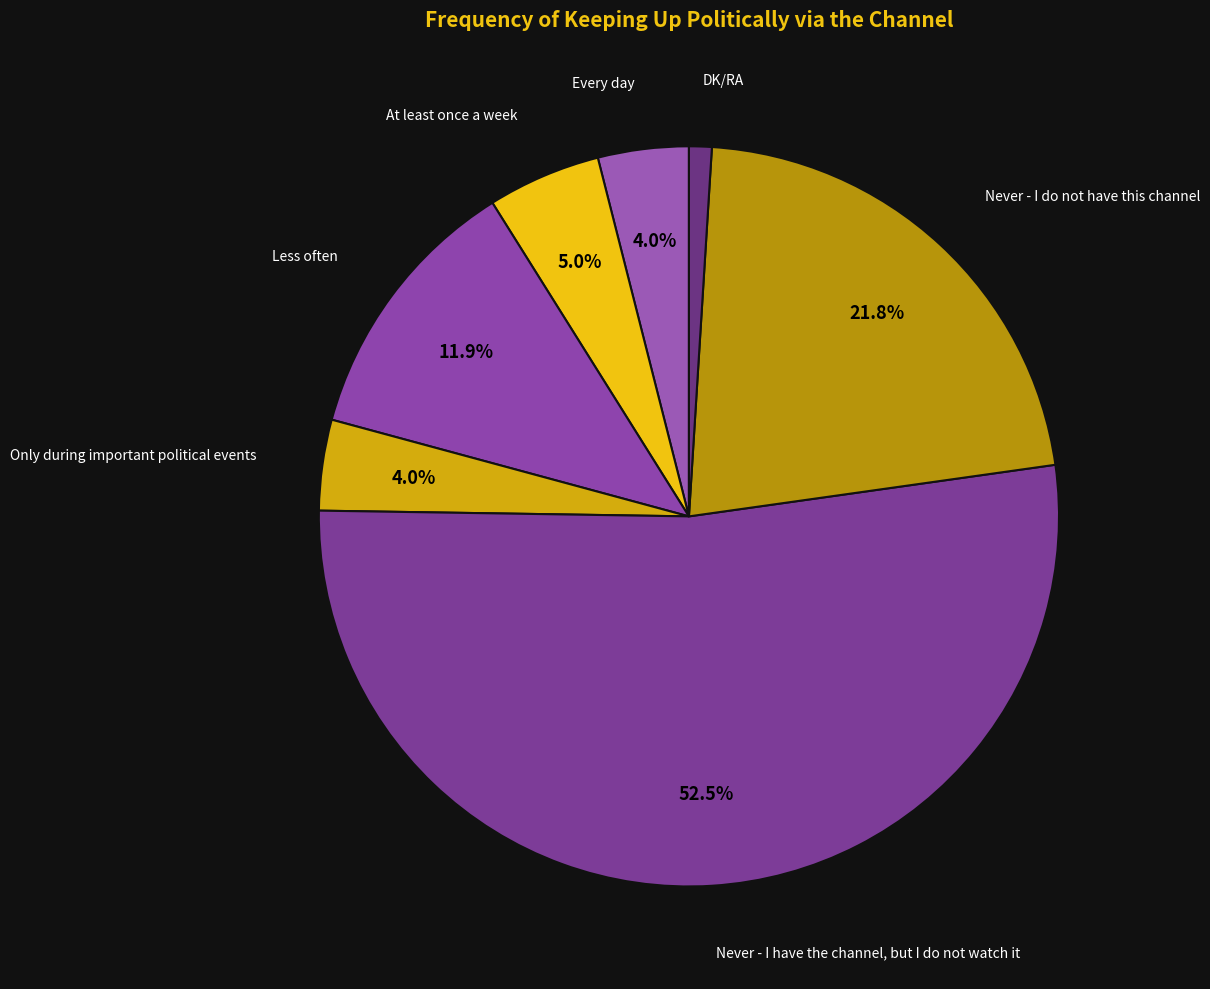

Count the number of slices in the pie.

7